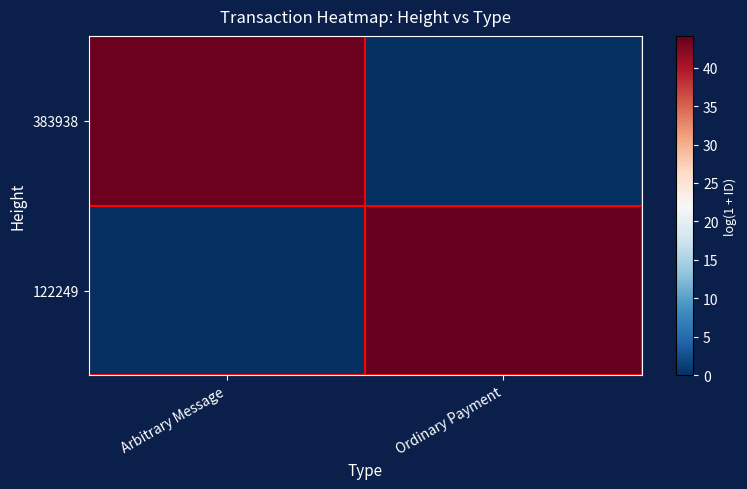

Which series has the largest total across all categories?

122249